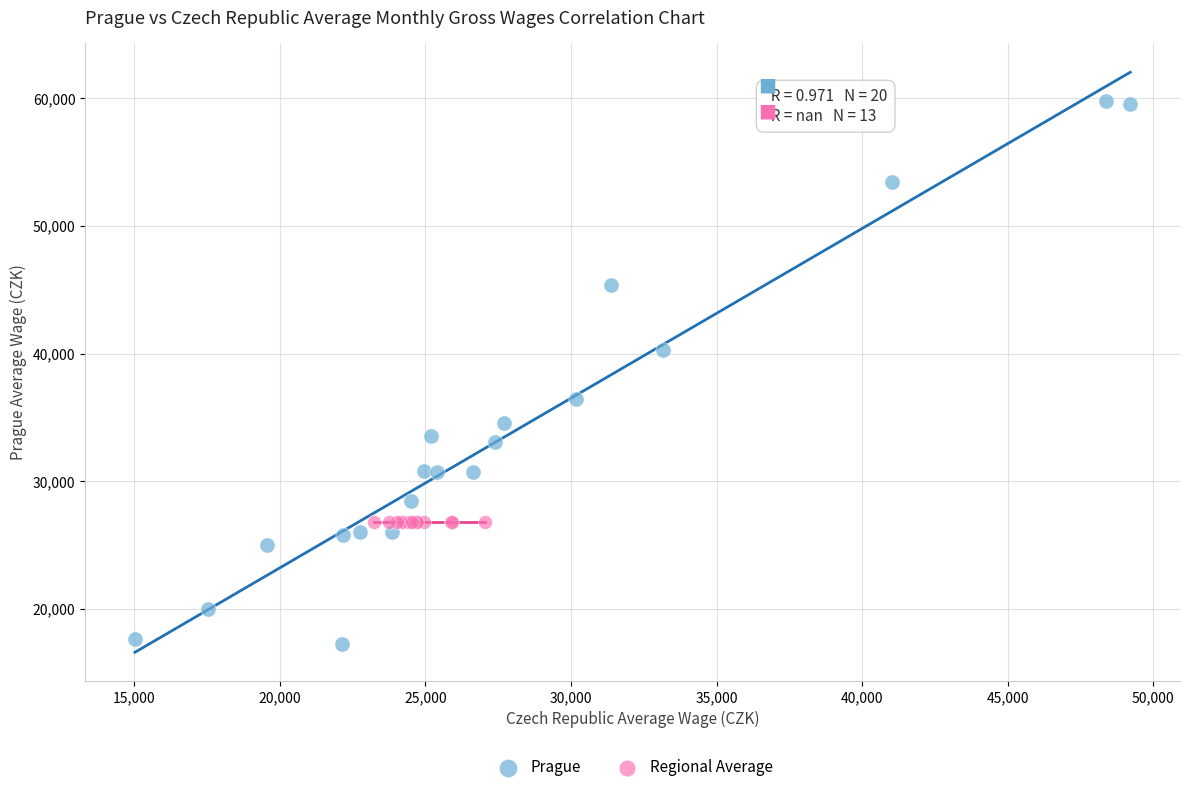

What are all the series names shown in the legend?

Prague, Regional Average